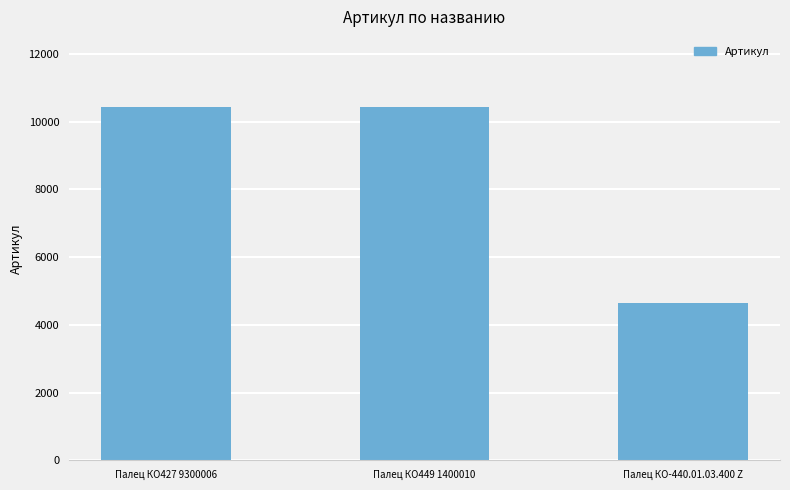

At which label is the value closest to 7530?

Палец КО427 9300006